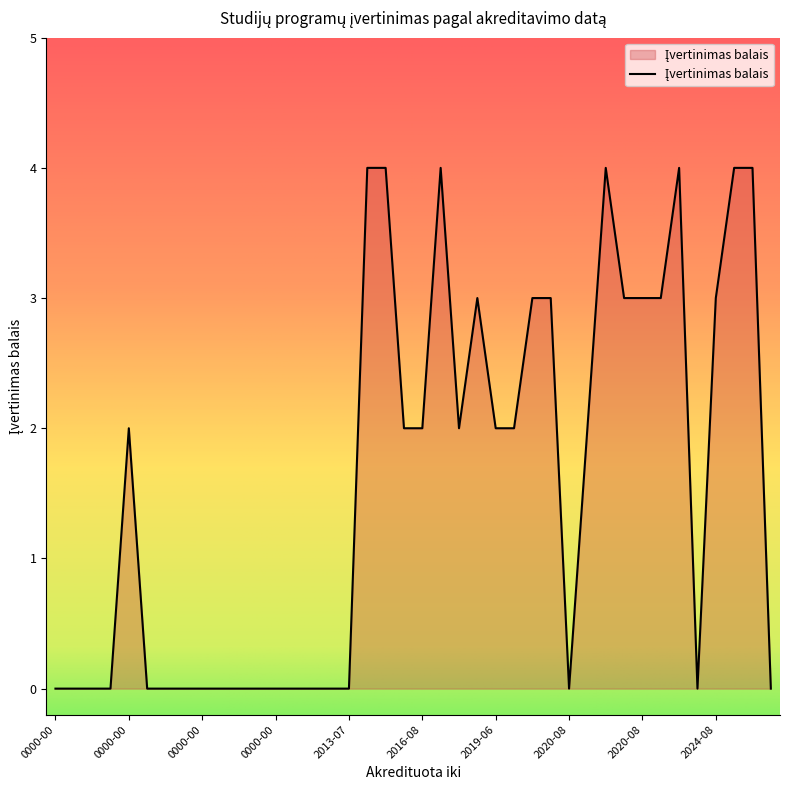

What is the greatest value displayed?

4